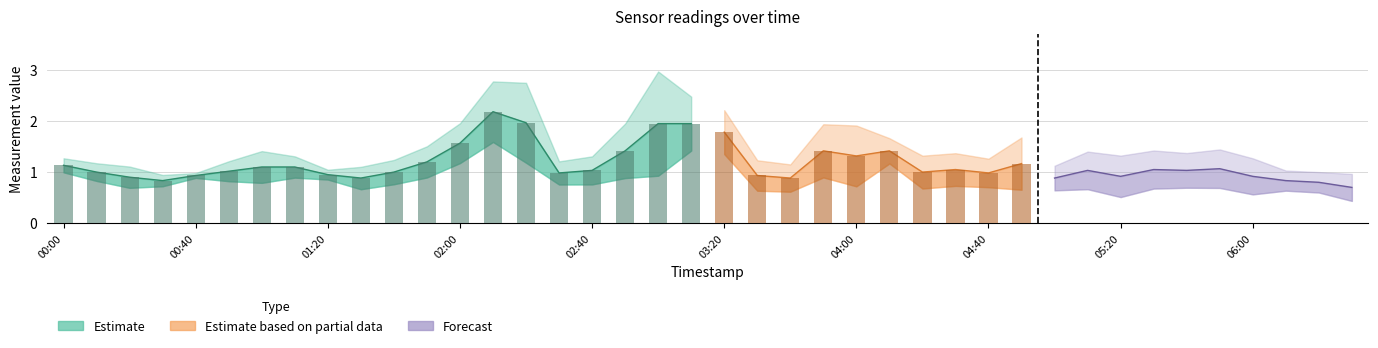

The 2.685 series shows 1.3 at 2013/10/27 04:20. True or false?

False